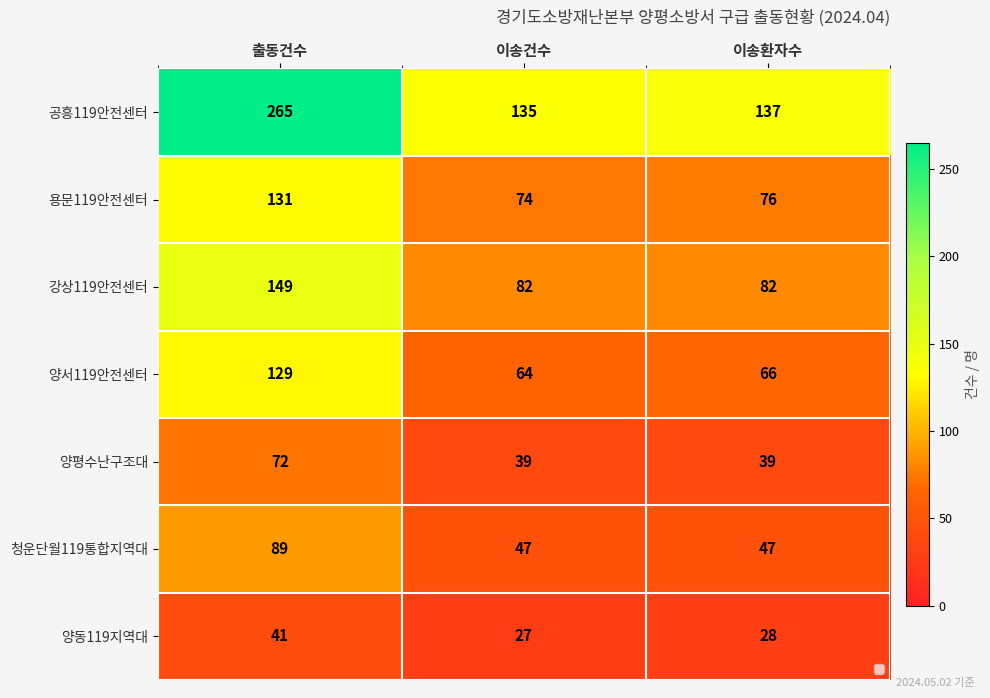

What is the total value across all series at 출동건수?

876